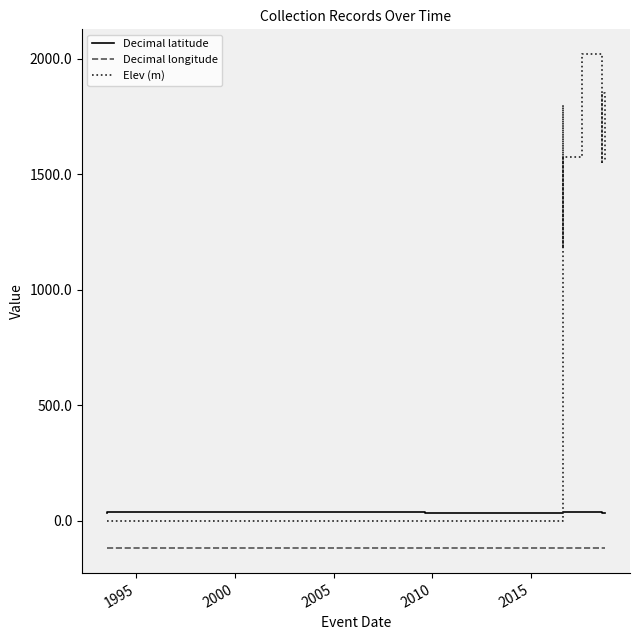

True or false: Decimal longitude and Elev (m) cross at least once.

False